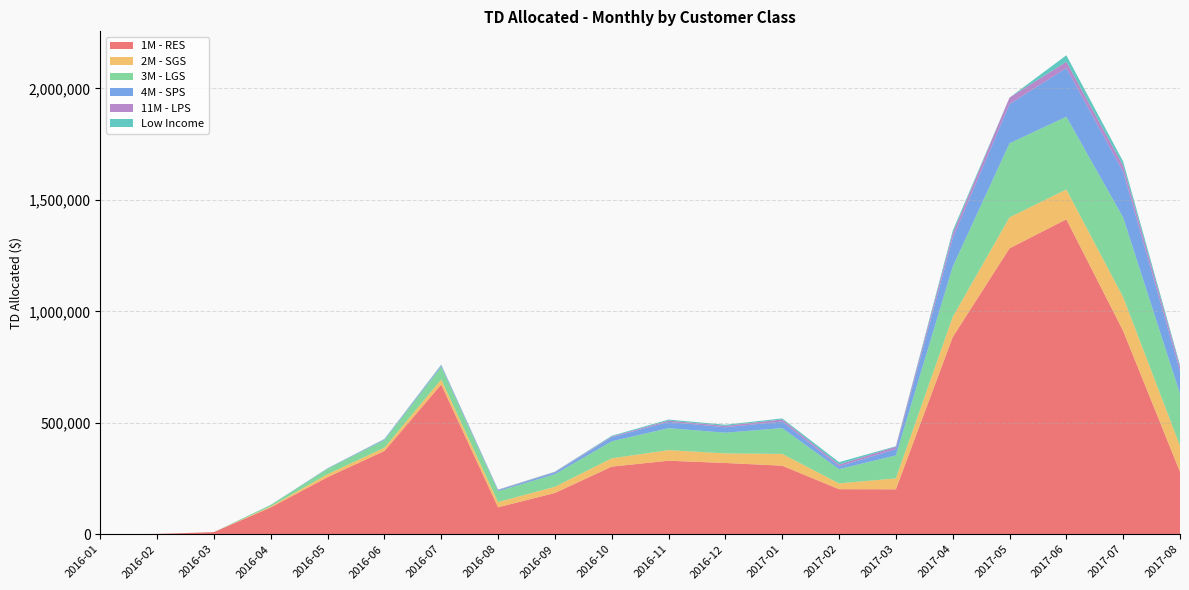

Reading left to right, transcribe all the data shown in this chart.

1M - RES: 2016-01=0.0	2016-02=1328.8	2016-03=9526.5	2016-04=120352.9	2016-05=256080.6	2016-06=373393.3	2016-07=671736.2	2016-08=120839.9	2016-09=185093.5	2016-10=303285.2	2016-11=329743.8	2016-12=319589.1	2017-01=307416.5	2017-02=202010.0	2017-03=201518.0	2017-04=884196.5	2017-05=1282604.3	2017-06=1412760.6	2017-07=912043.9	2017-08=279976.5
2M - SGS: 2016-01=0.0	2016-02=0.0	2016-03=0.0	2016-04=4167.9	2016-05=13357.9	2016-06=14671.0	2016-07=22602.5	2016-08=23670.9	2016-09=27753.3	2016-10=37258.6	2016-11=47579.3	2016-12=42911.0	2017-01=52823.0	2017-02=25950.3	2017-03=48983.6	2017-04=90621.5	2017-05=138931.9	2017-06=133700.3	2017-07=151757.8	2017-08=116837.8
3M - LGS: 2016-01=0.0	2016-02=0.0	2016-03=0.0	2016-04=6853.4	2016-05=24493.5	2016-06=33902.9	2016-07=57130.9	2016-08=48568.4	2016-09=56402.8	2016-10=76416.4	2016-11=98464.5	2016-12=92820.2	2017-01=115878.5	2017-02=64178.3	2017-03=102867.2	2017-04=225026.1	2017-05=332206.0	2017-06=326565.4	2017-07=357152.1	2017-08=233165.4
4M - SPS: 2016-01=0.0	2016-02=0.0	2016-03=0.0	2016-04=526.2	2016-05=1707.2	2016-06=2230.0	2016-07=4794.7	2016-08=4373.9	2016-09=7453.2	2016-10=18084.6	2016-11=27963.8	2016-12=24456.1	2017-01=29615.3	2017-02=12166.4	2017-03=28108.1	2017-04=128148.1	2017-05=175689.7	2017-06=218402.5	2017-07=205067.9	2017-08=101187.1
11M - LPS: 2016-01=0.0	2016-02=0.0	2016-03=0.0	2016-04=0.0	2016-05=360.2	2016-06=1356.5	2016-07=2255.4	2016-08=1897.7	2016-09=2405.5	2016-10=3262.9	2016-11=5909.5	2016-12=6425.0	2017-01=9106.0	2017-02=8390.8	2017-03=10997.4	2017-04=20856.1	2017-05=29338.0	2017-06=27923.4	2017-07=26983.7	2017-08=19471.2
Low Income: 2016-01=0.0	2016-02=0.0	2016-03=0.0	2016-04=0.0	2016-05=0.0	2016-06=1938.4	2016-07=2533.3	2016-08=725.1	2016-09=1665.5	2016-10=3404.9	2016-11=4704.6	2016-12=5014.9	2017-01=4774.7	2017-02=10592.1	2017-03=2232.7	2017-04=12379.1	2017-05=0.0	2017-06=29306.6	2017-07=18760.5	2017-08=8552.6